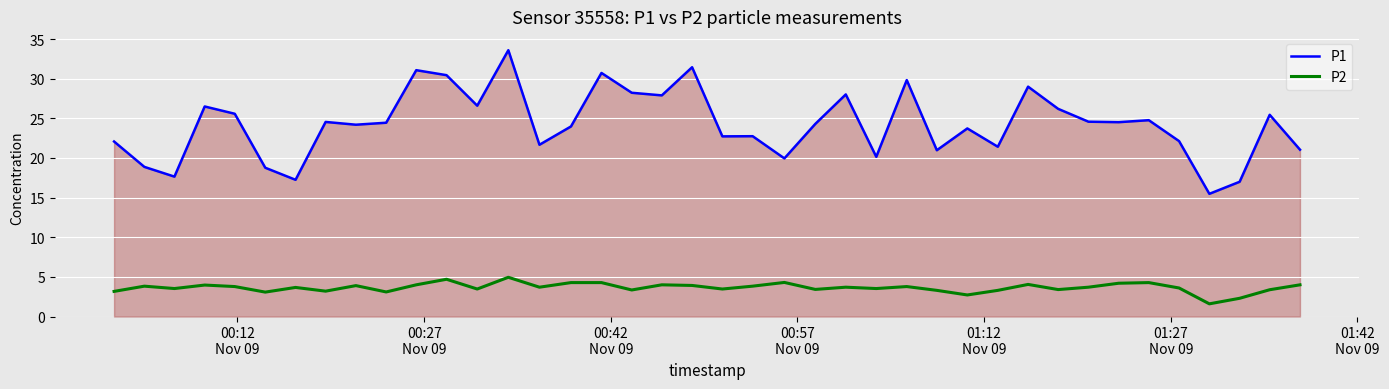

In P1, how many points are higher than both neighbors (excluding endpoints)?

13